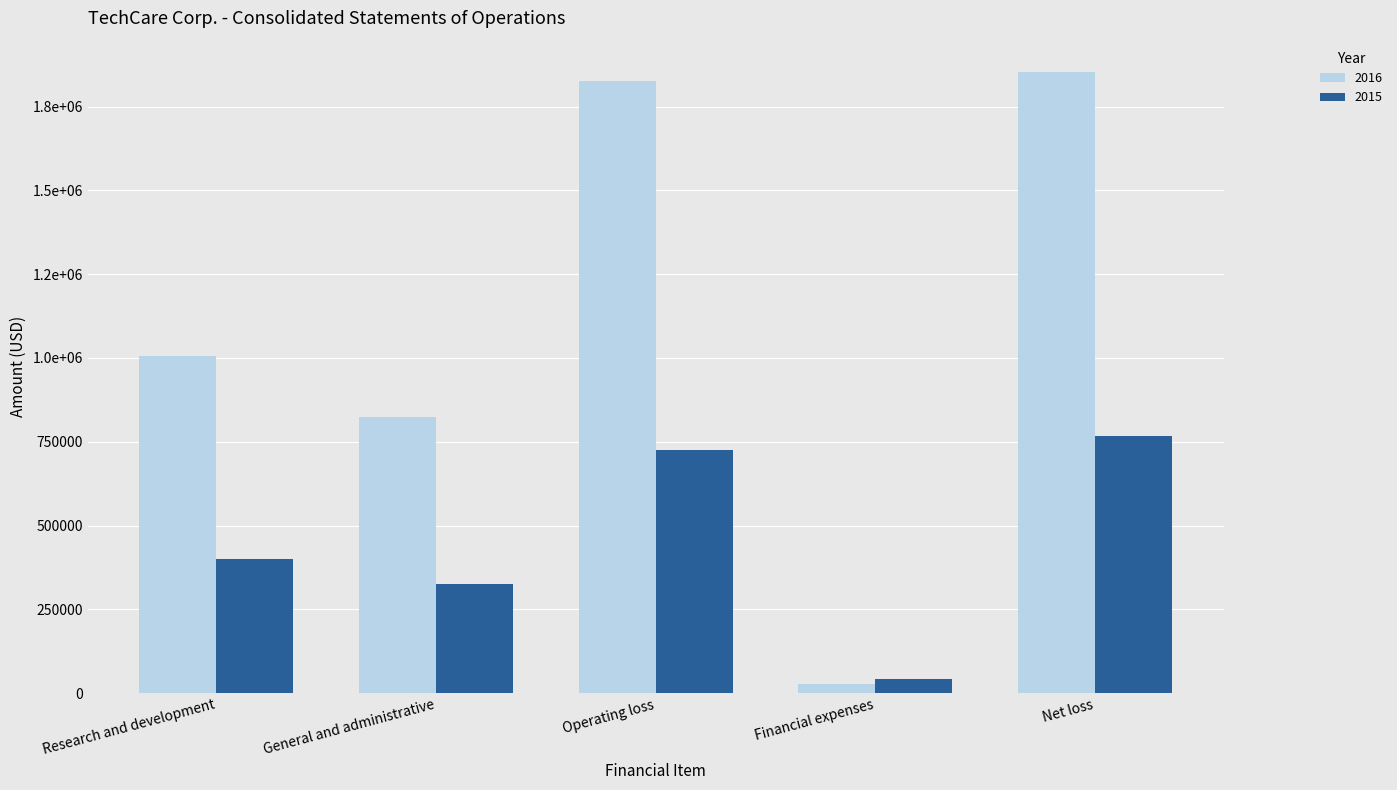

Are the bars grouped side by side (vs. stacked)?

Yes